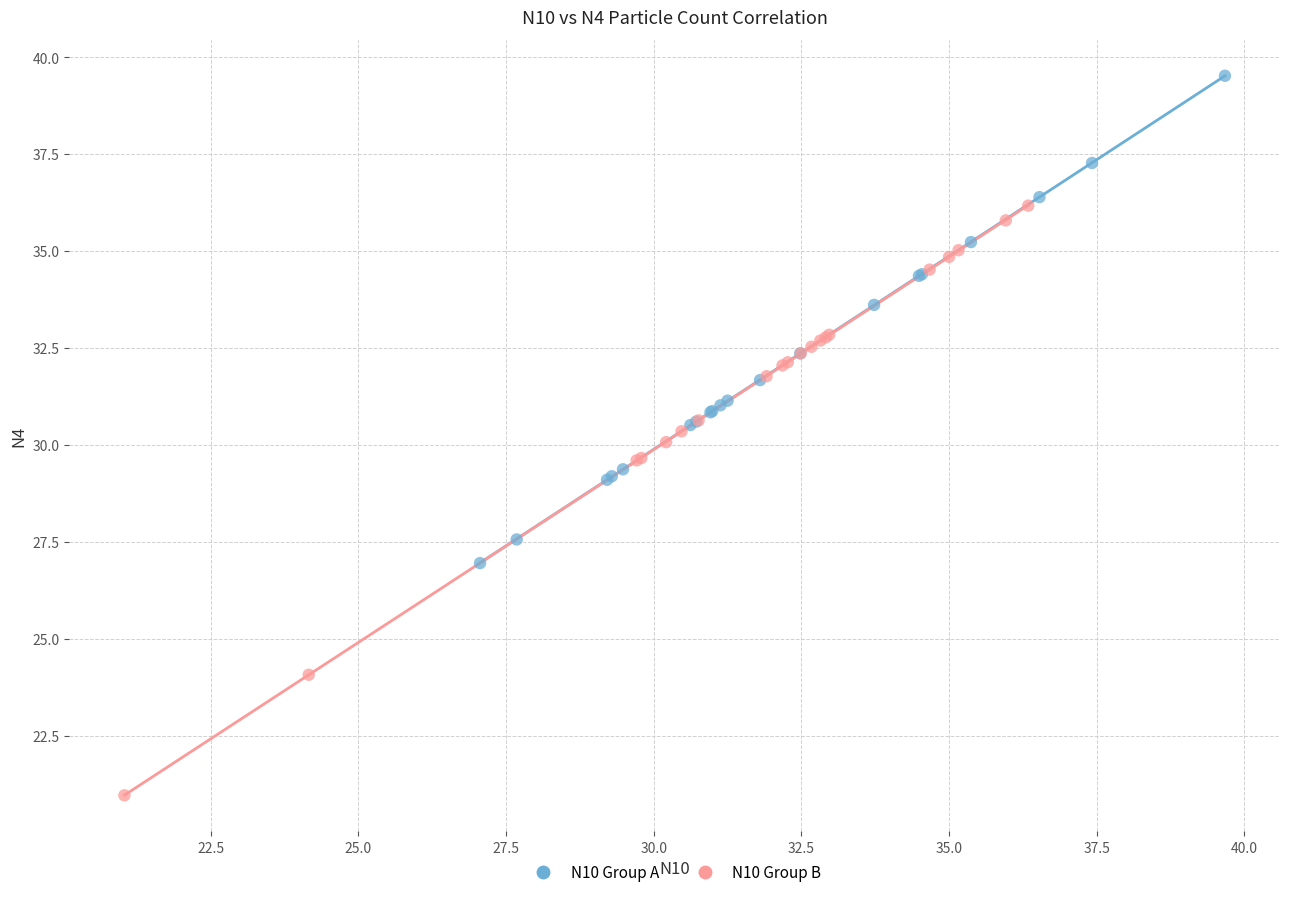

Which series contains the highest Y value?

N10 Group A